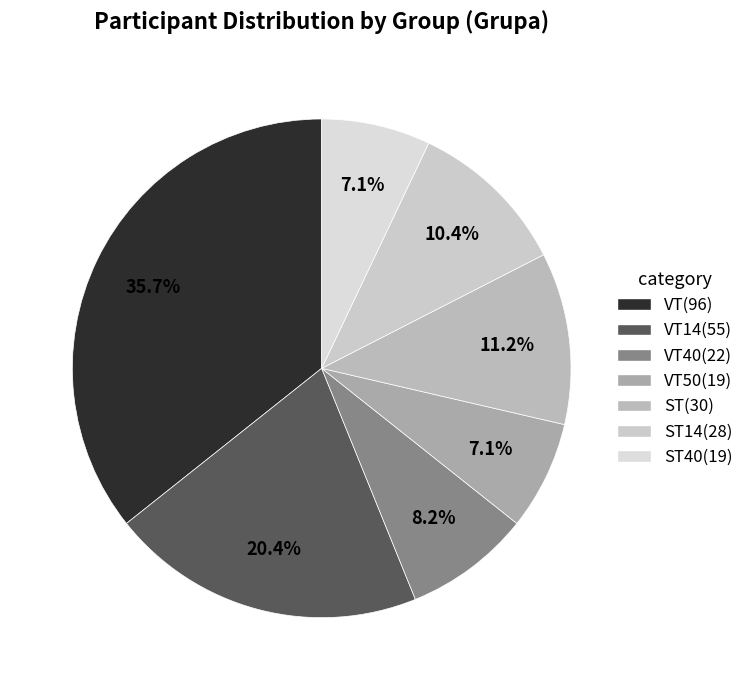

Which category has the smallest portion of the pie?

VT50